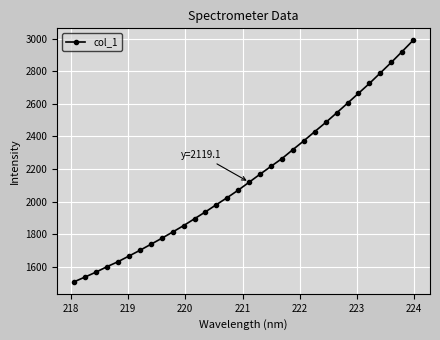

True or false: the data has more than 2 interior local peaks.

False